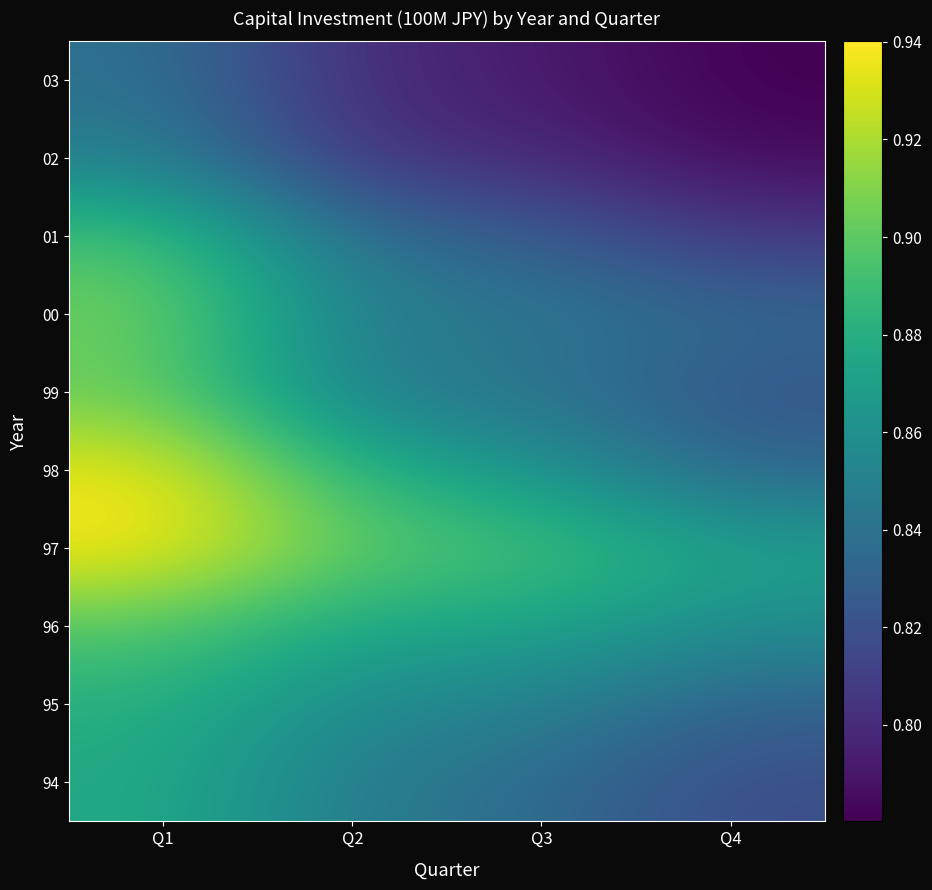

Reading left to right, transcribe all the data shown in this chart.

94: Q1=0.9	Q2=0.8	Q3=0.8	Q4=0.8
95: Q1=0.9	Q2=0.9	Q3=0.8	Q4=0.8
96: Q1=0.9	Q2=0.9	Q3=0.9	Q4=0.9
97: Q1=0.9	Q2=0.9	Q3=0.9	Q4=0.9
98: Q1=0.9	Q2=0.9	Q3=0.9	Q4=0.8
99: Q1=0.9	Q2=0.8	Q3=0.8	Q4=0.8
00: Q1=0.9	Q2=0.8	Q3=0.8	Q4=0.8
01: Q1=0.9	Q2=0.8	Q3=0.8	Q4=0.8
02: Q1=0.8	Q2=0.8	Q3=0.8	Q4=0.8
03: Q1=0.8	Q2=0.8	Q3=0.8	Q4=0.8